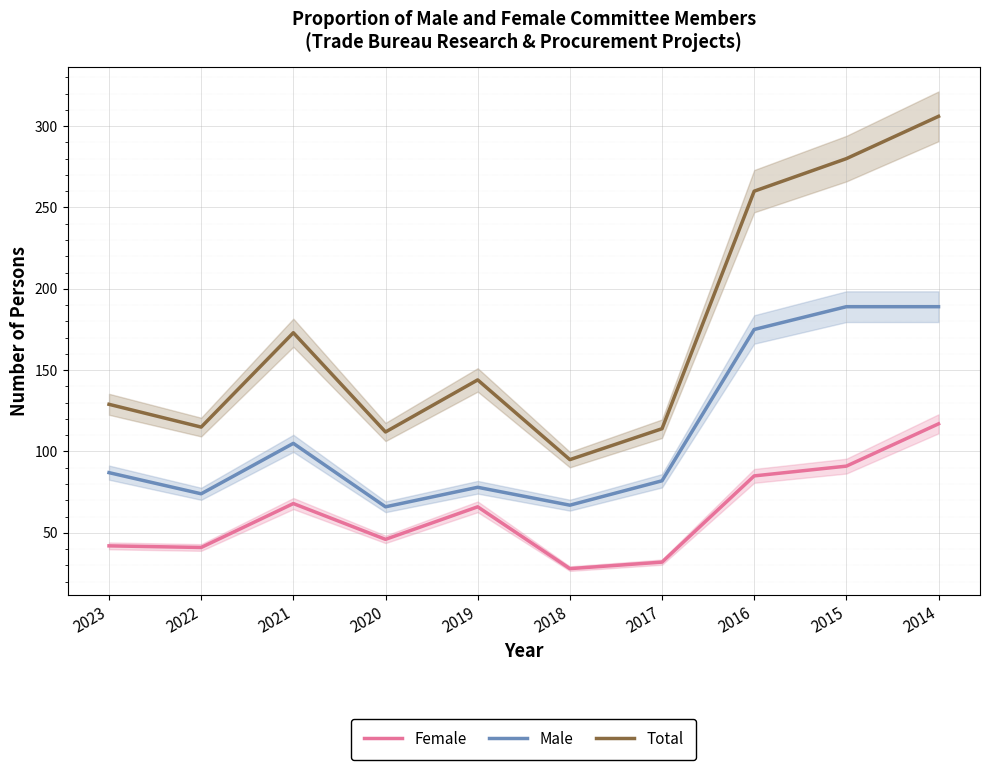

Read the Female value at 2023.

42